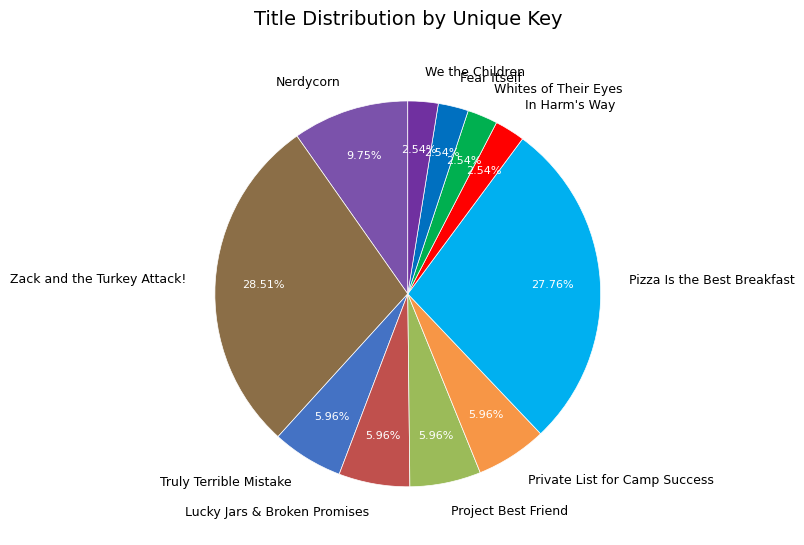

Between Pizza Is the Best Breakfast and Project Best Friend, which is larger?

Pizza Is the Best Breakfast